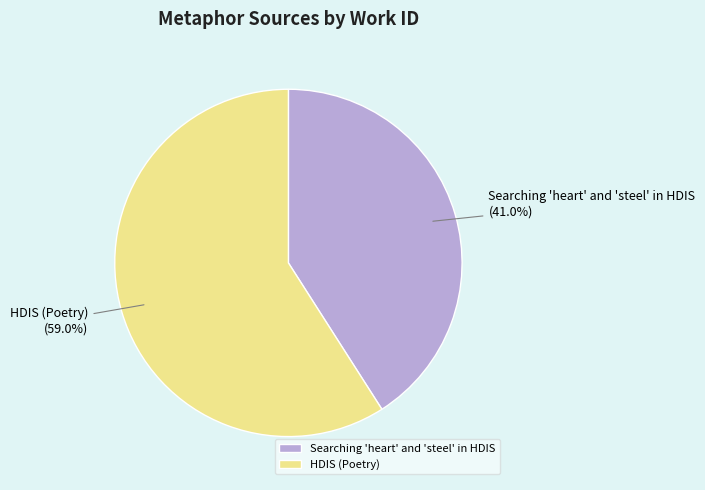

Which slice is the largest?

HDIS (Poetry)